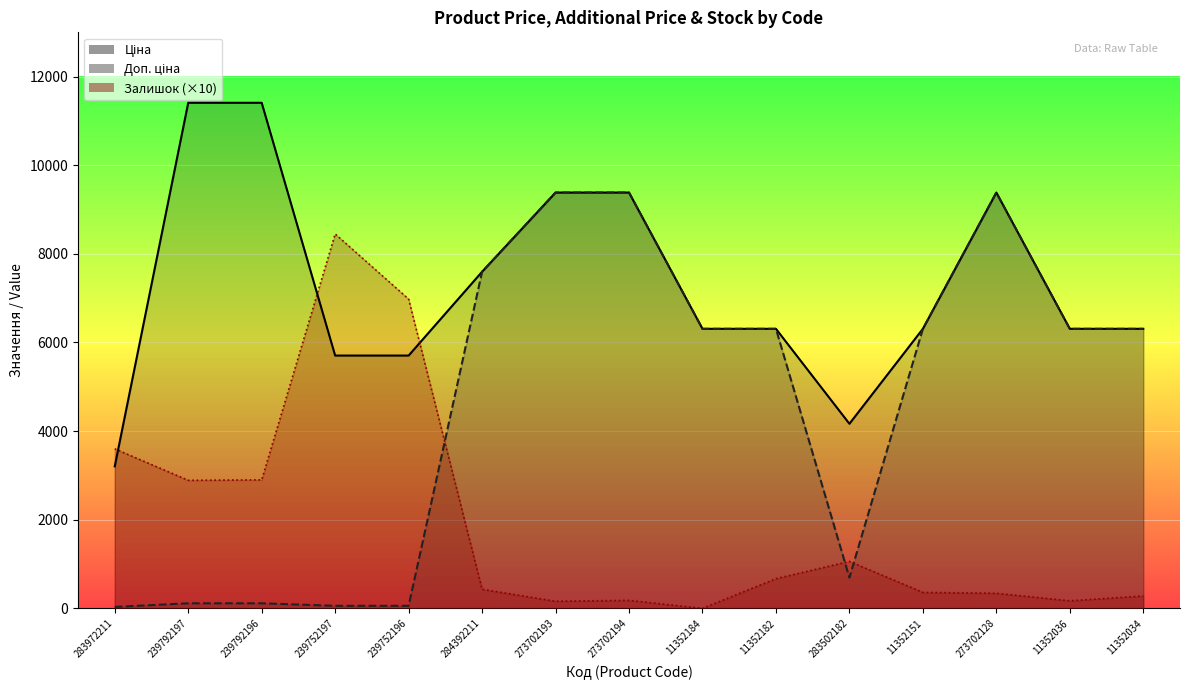

What is the maximum value shown in the chart?

11410.0